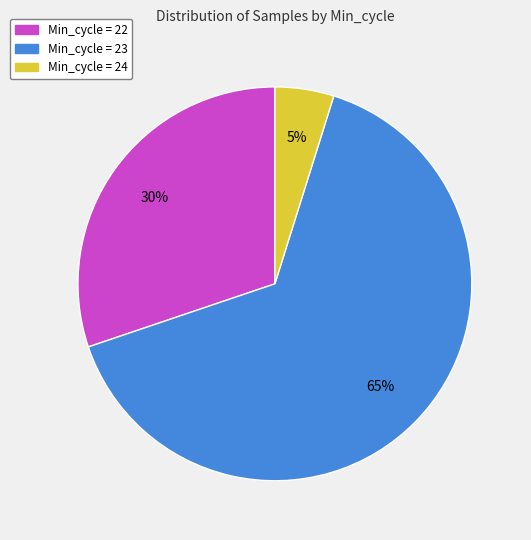

Is there a majority slice in this chart?

Yes